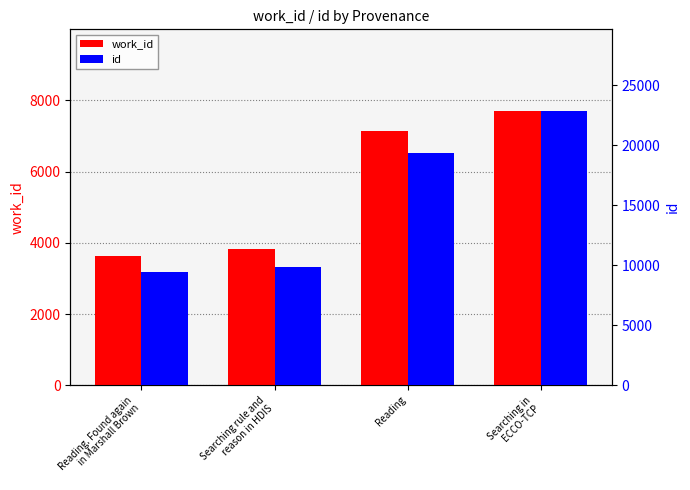

What is the difference between the maximum and minimum values in the work_id series?

4051